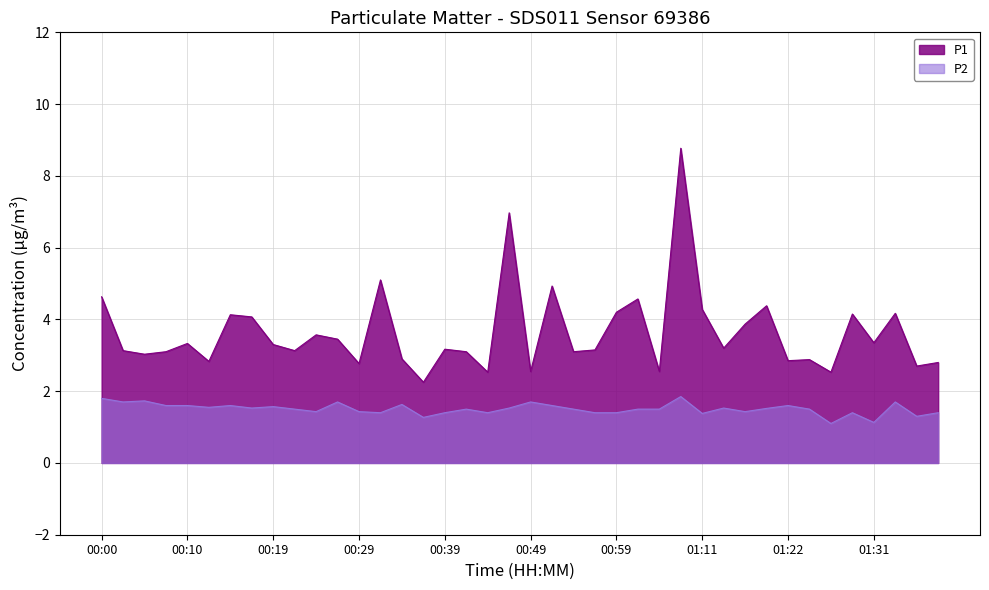

What is the average value of the P1 series?

3.6